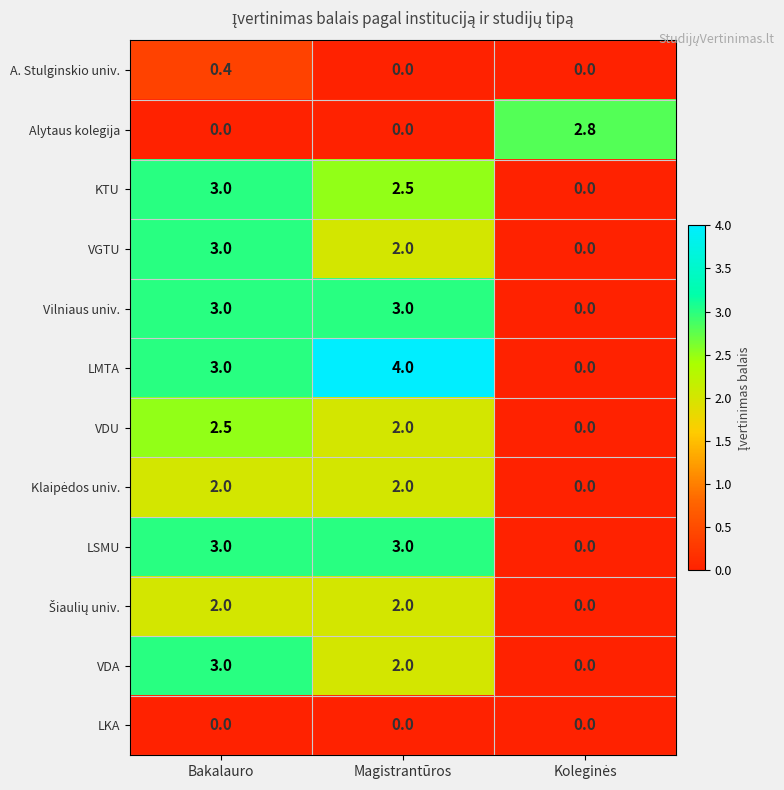

Where does the VDU series first go above 2?

Bakalauro